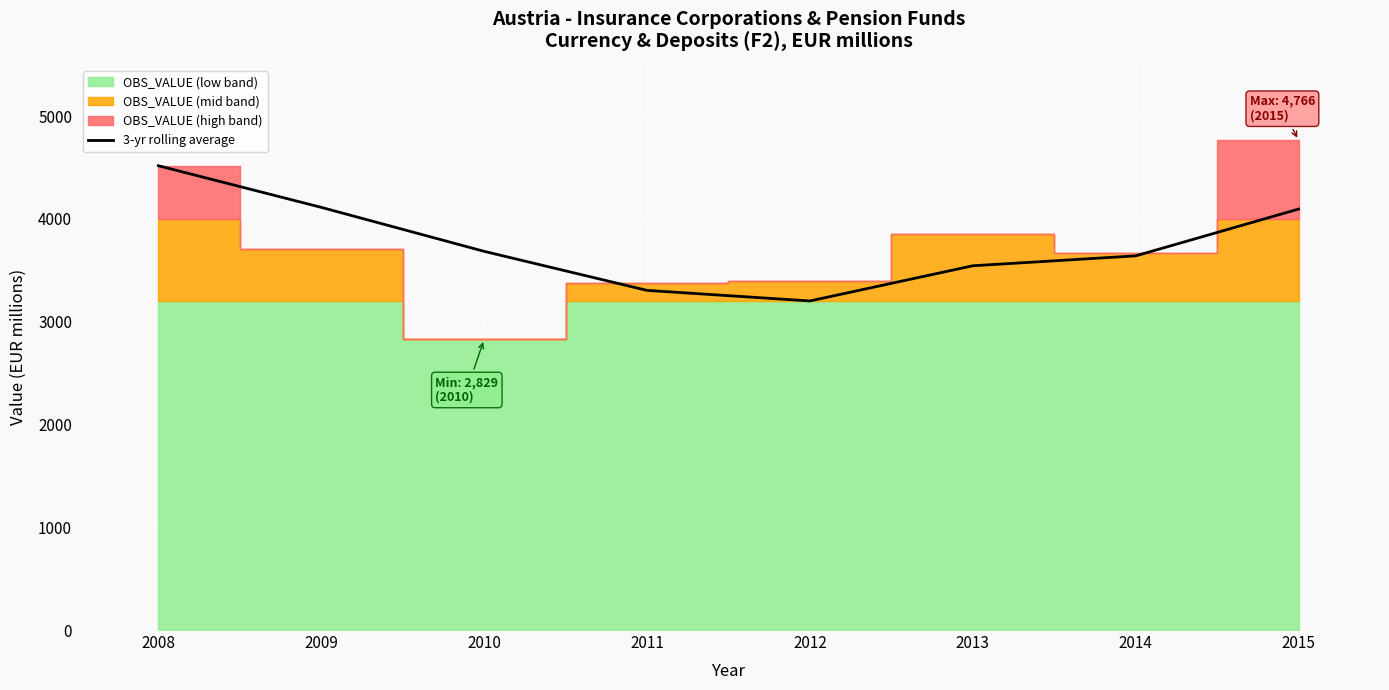

How many distinct data groups are displayed?

1